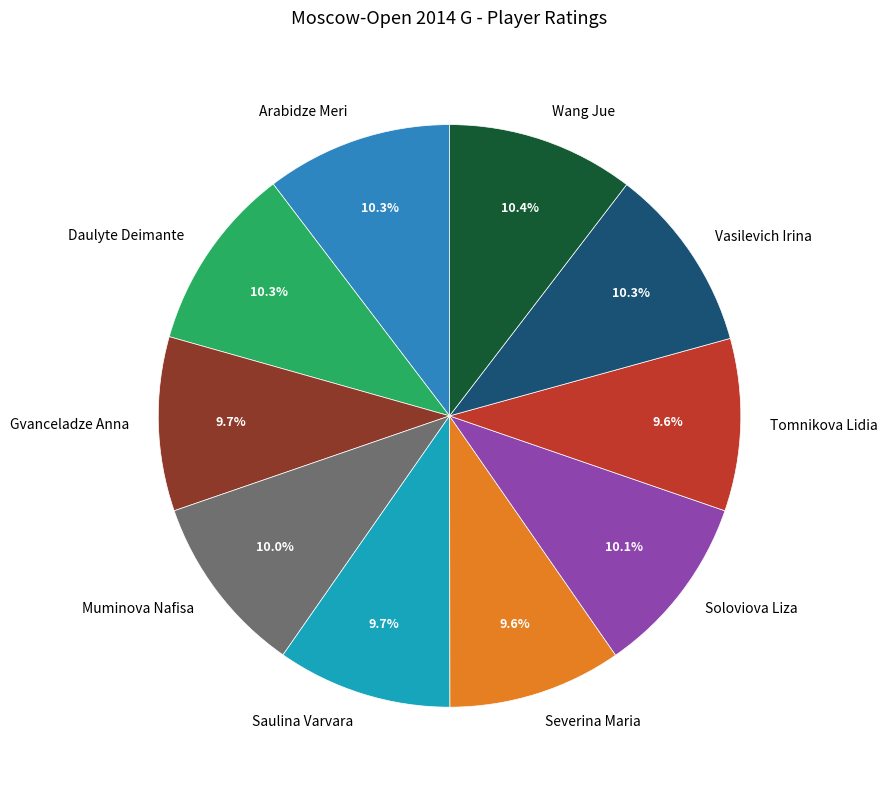

Is there a majority slice in this chart?

No